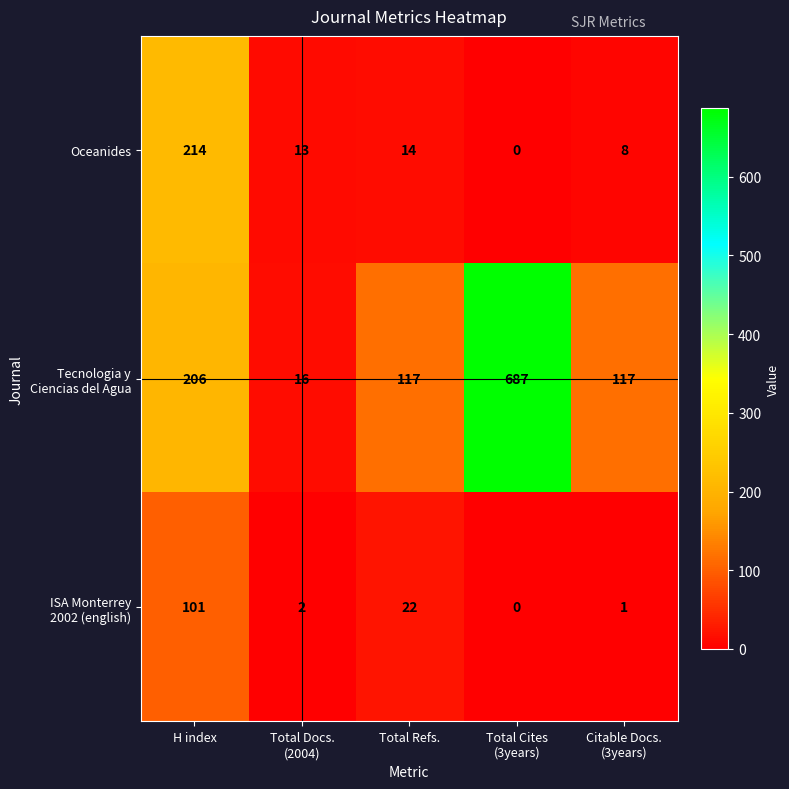

At how many categories does at least one series exceed 105?

4